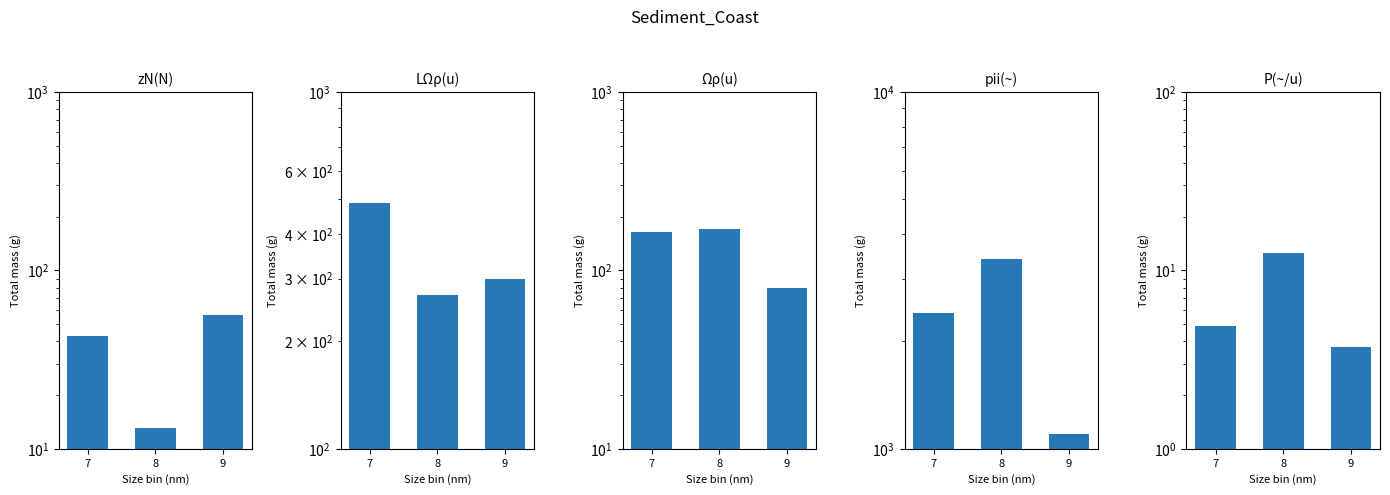

What is the average value of the zN(N) series?

37.3